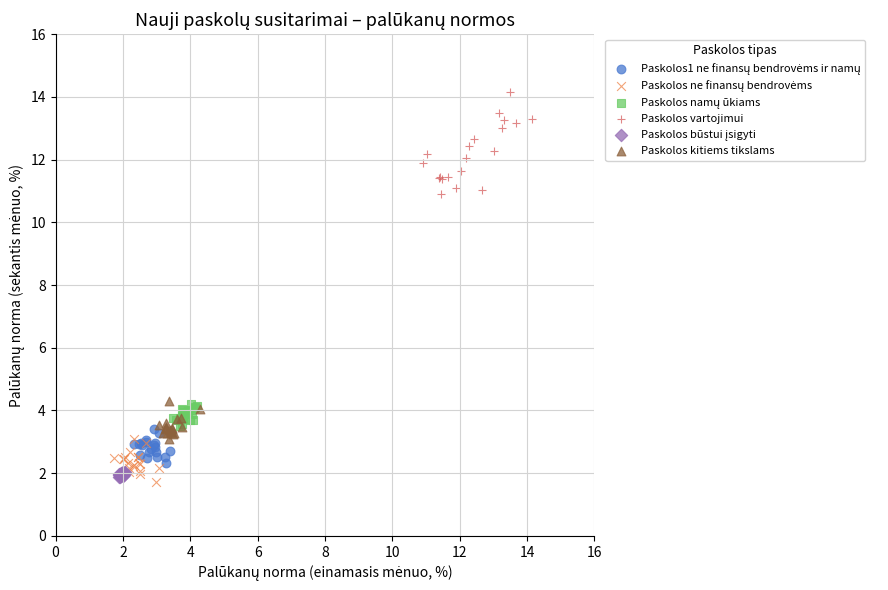

Which series reaches the maximum Y coordinate?

Paskolos vartojimui